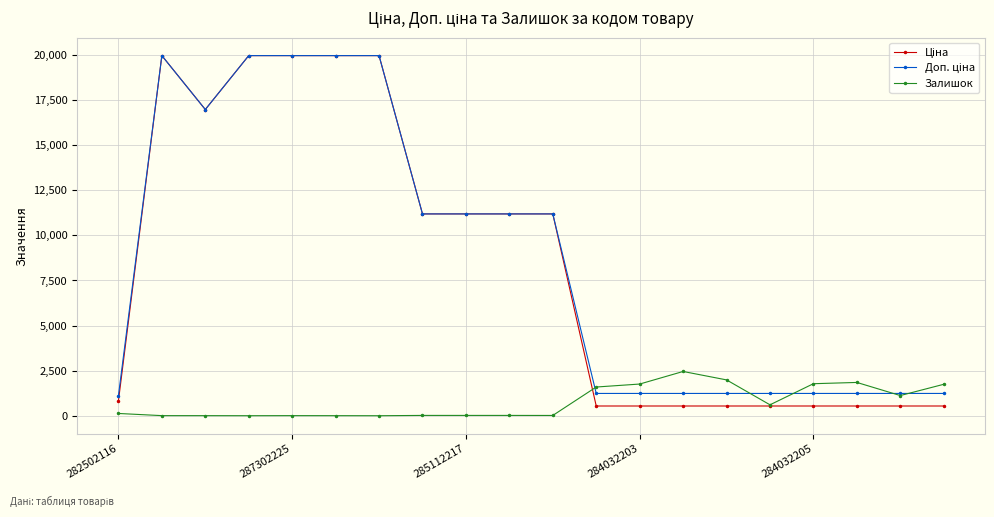

What is the greatest value displayed?

19964.2